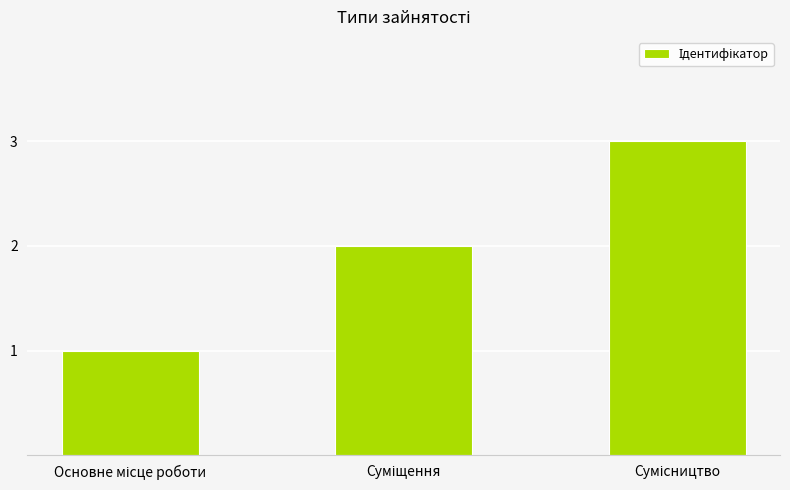

What is the greatest value displayed?

3